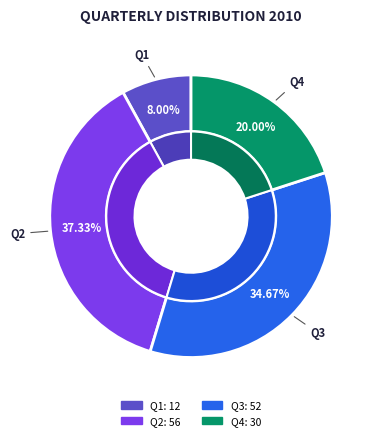

What is the largest slice in the pie chart?

Q2